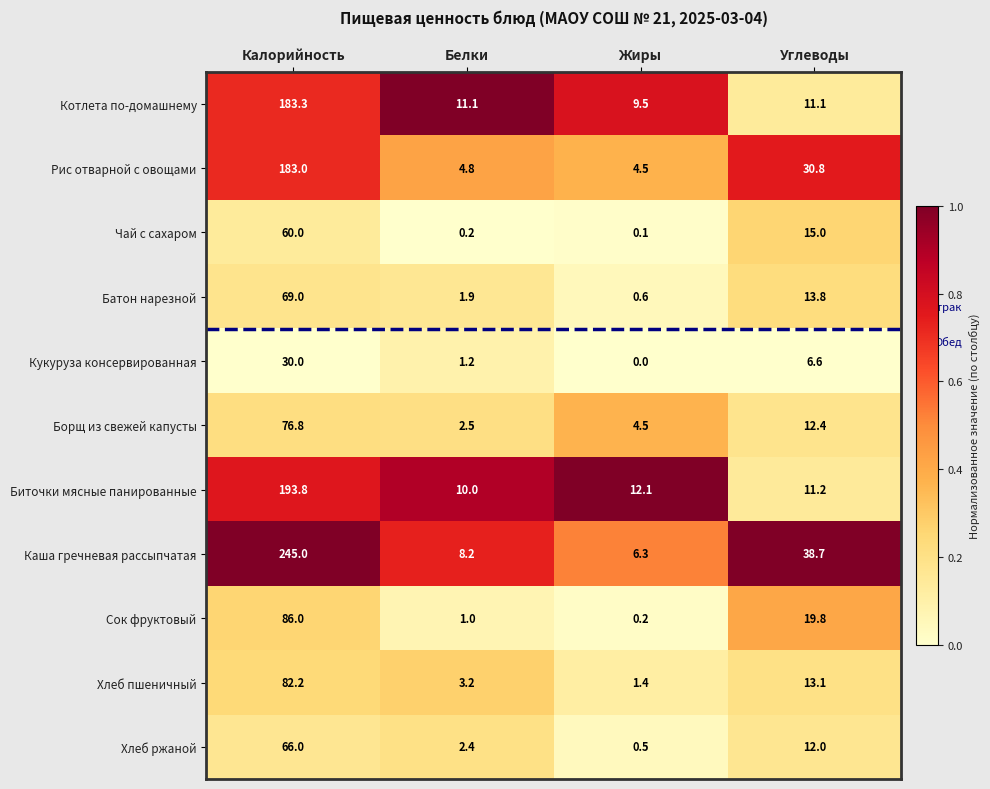

What is the maximum value shown in the chart?

245.0